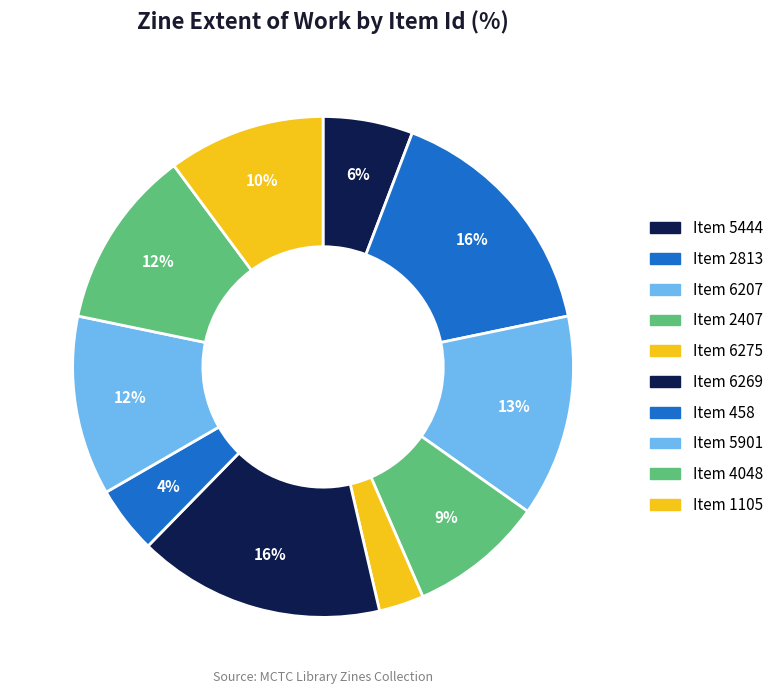

Rank the categories by value from highest to lowest.

2813, 6269, 6207, 5901, 4048, 1105, 2407, 5444, 458, 6275